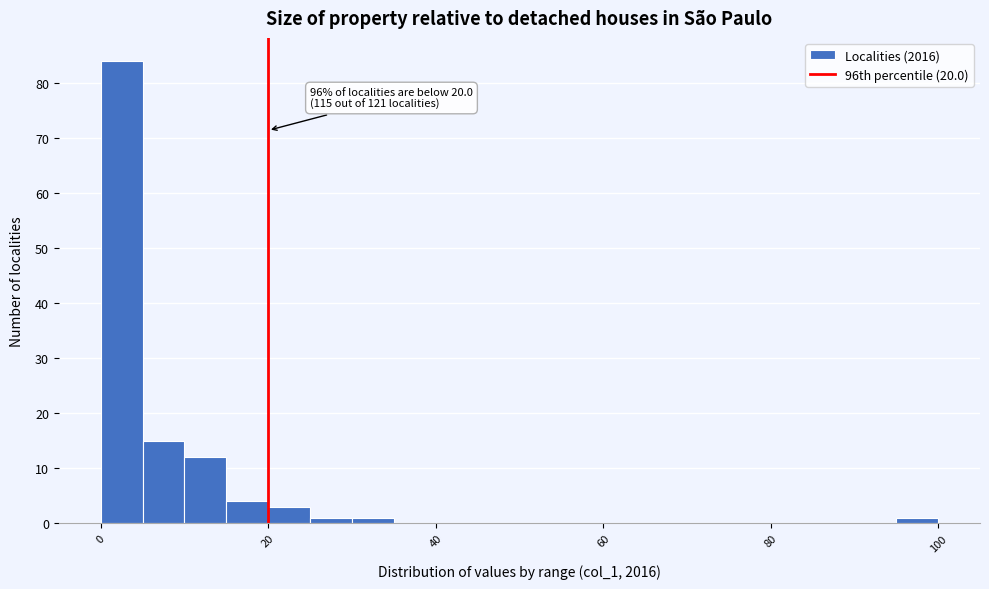

Around what value on the x-axis is the tallest bar? Give the approximate position of its centre, as read against the axis.

2